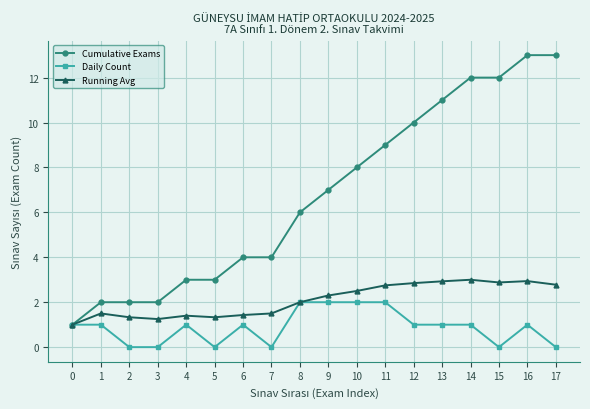

What is the maximum value shown in the chart?

13.0